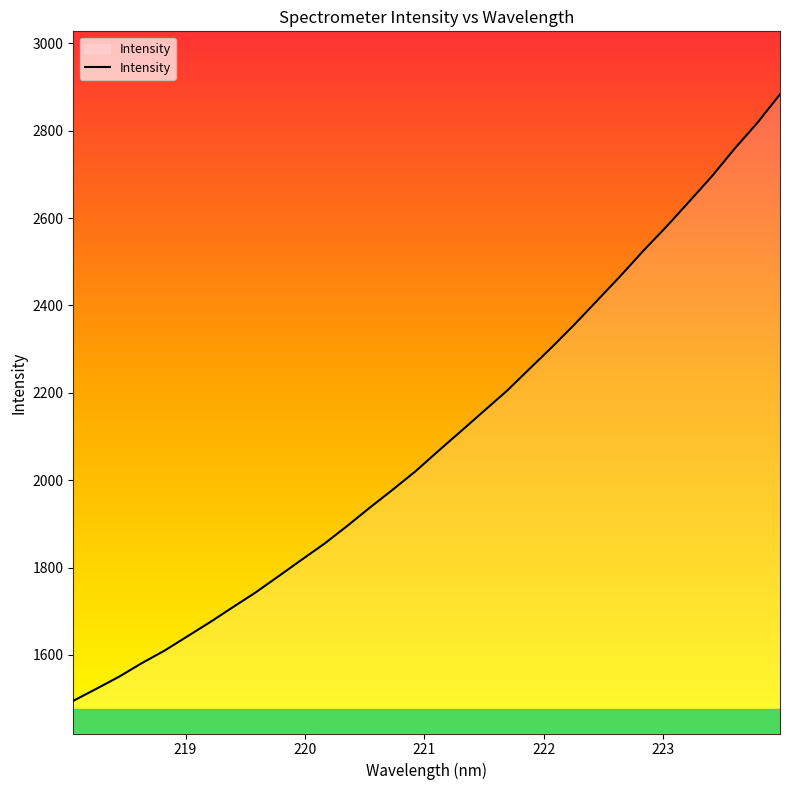

What is the greatest value displayed?

2883.2